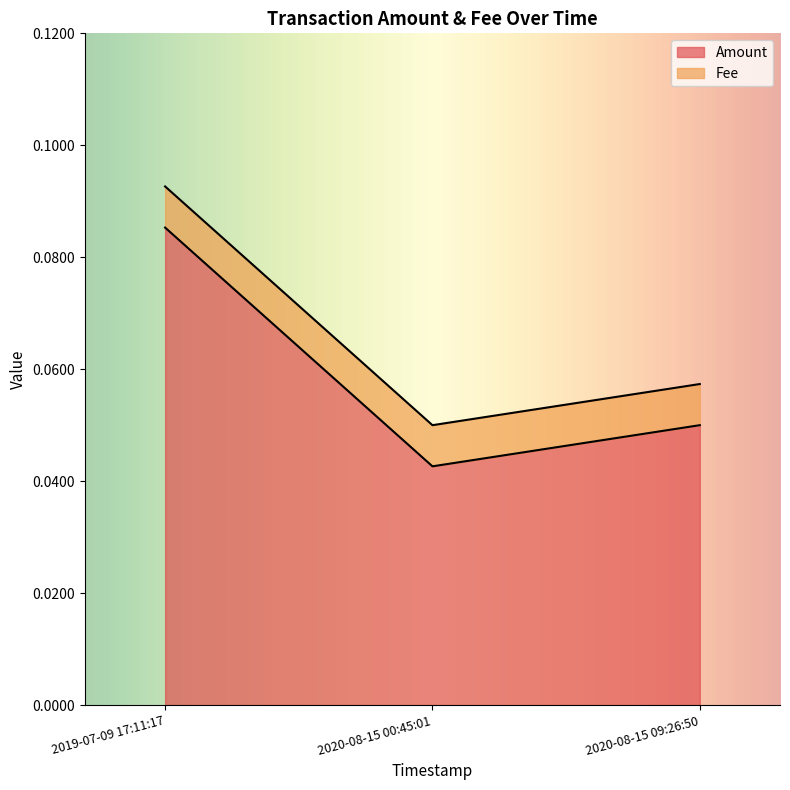

What is the sum of the values at 2020-08-15 09:26:50 and 2020-08-15 00:45:01?

0.1